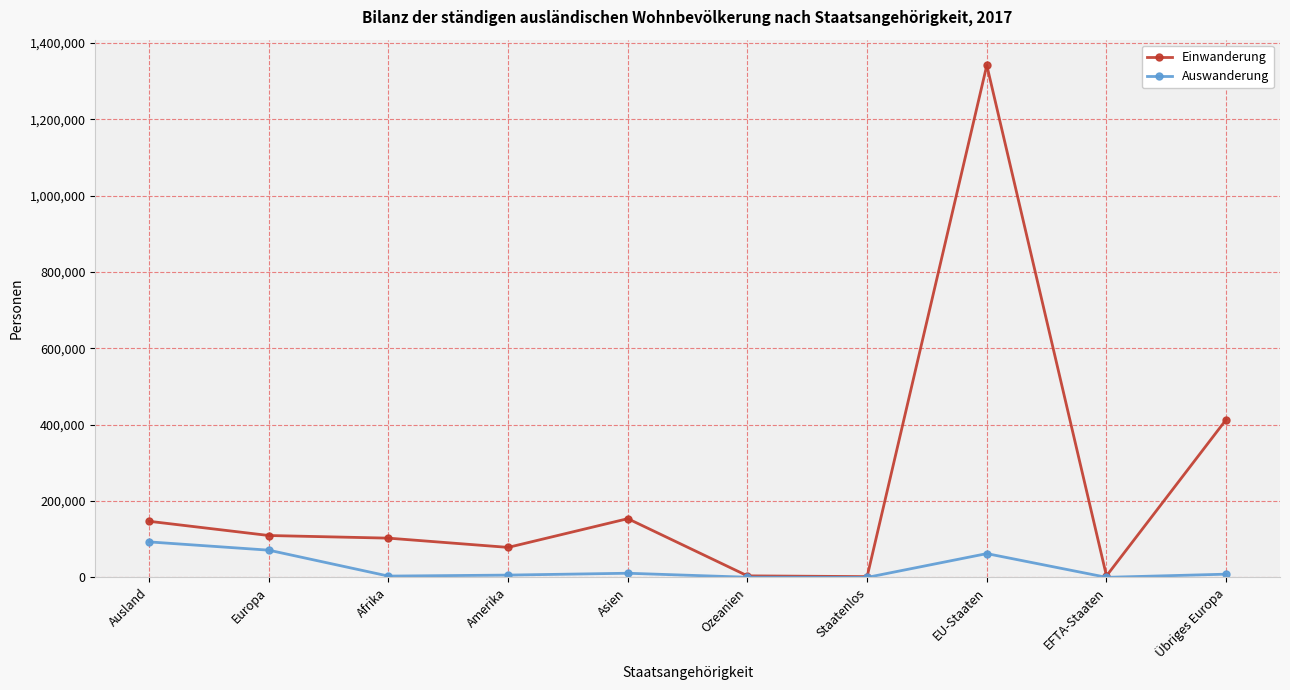

What is the label of the 7th point from the left?

Staatenlos